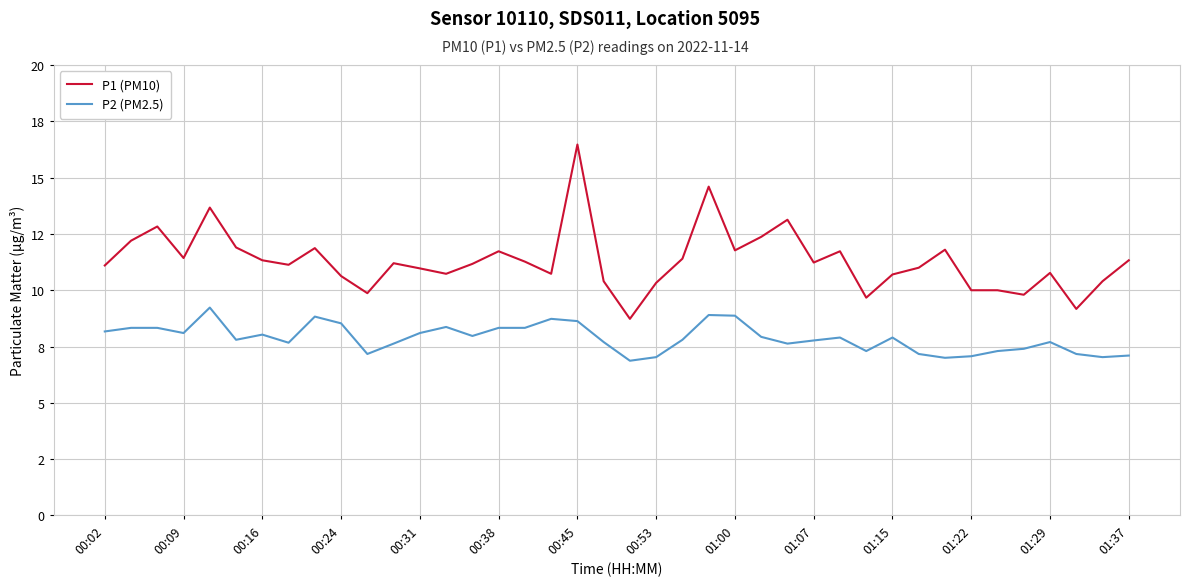

What are all the series names shown in the legend?

P1 (PM10), P2 (PM2.5)